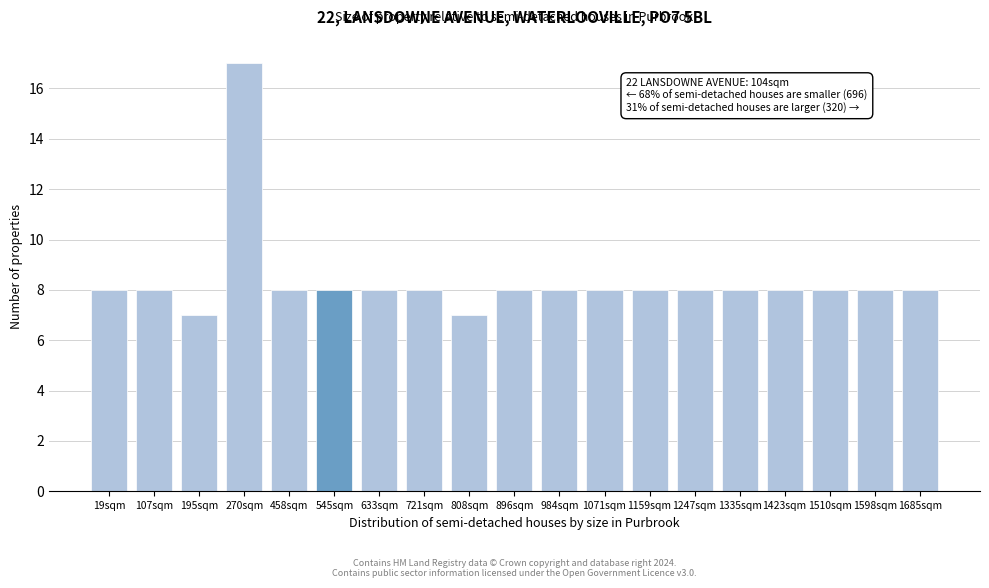

Reading left to right, extract all data points from this chart.

8	8	7	17	8	8	8	8	7	8	8	8	8	8	8	8	8	8	8